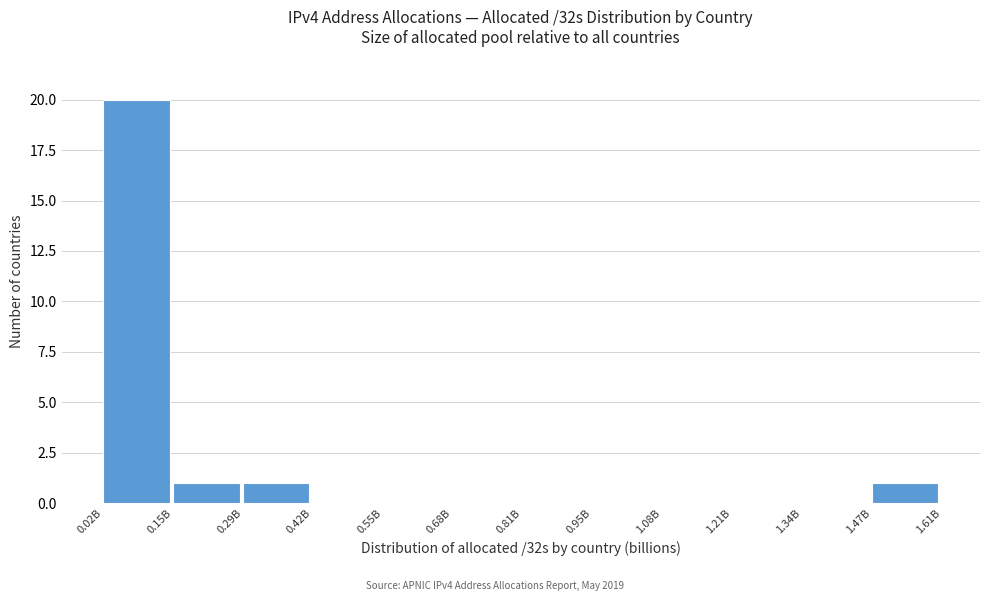

Reading left to right, extract all data points from this chart.

0.02B=20	0.15B=1	0.29B=1	0.42B=0	0.55B=0	0.68B=0	0.81B=0	0.95B=0	1.08B=0	1.21B=0	1.34B=0	1.47B=1